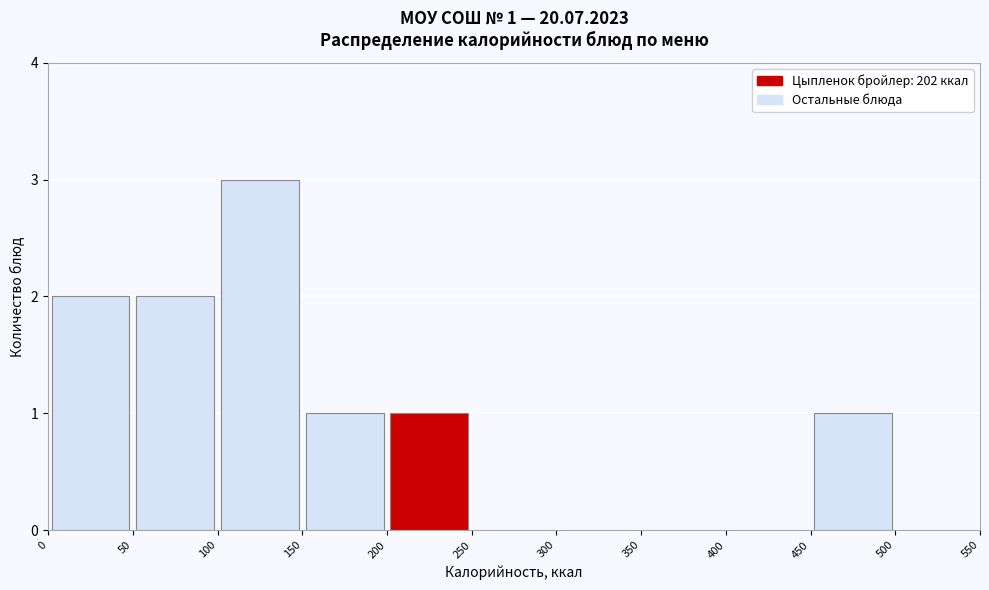

Over which range of the x-axis is the bar tallest?

100 to 150